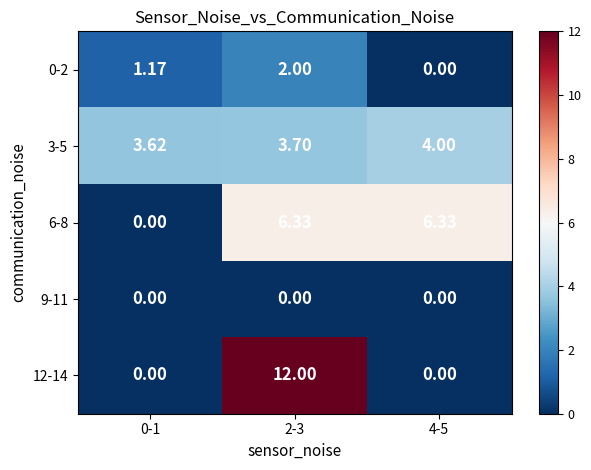

Is the value of 6-8 at 2-3 greater than the value of 0-2 at 2-3?

Yes